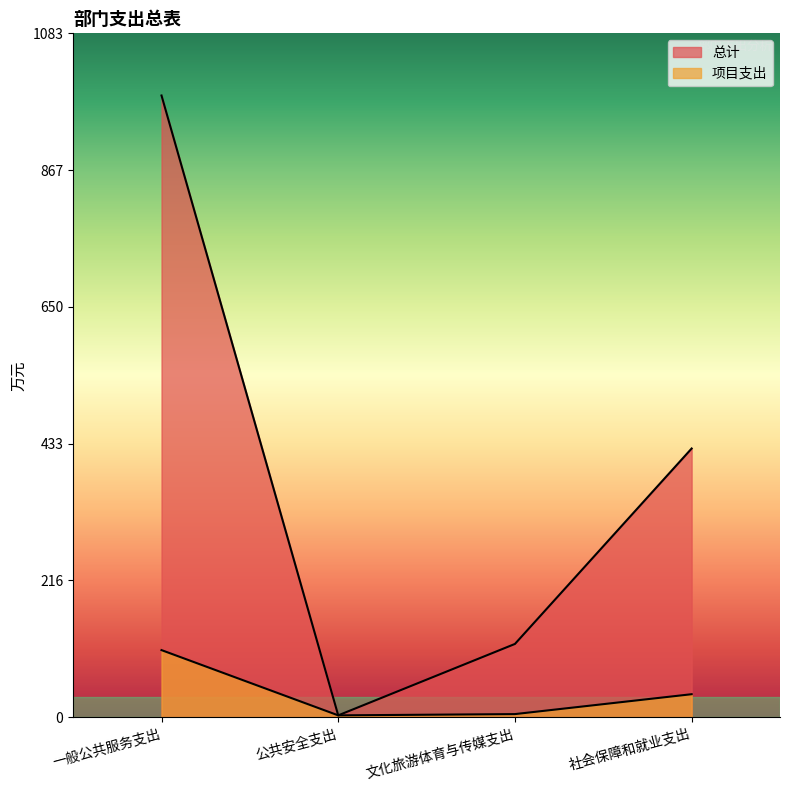

How many categories are shown in the chart?

4